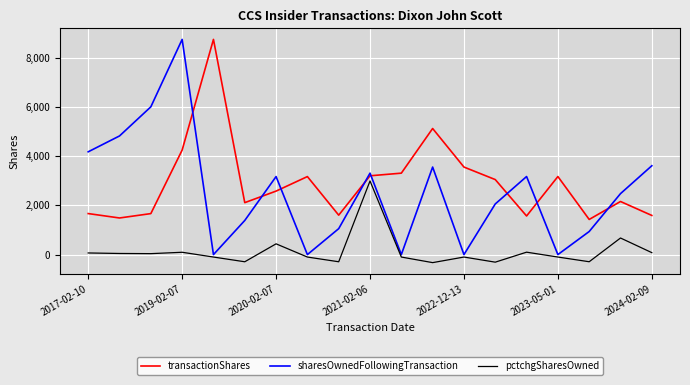

How many times do transactionShares and sharesOwnedFollowingTransaction cross each other?

8